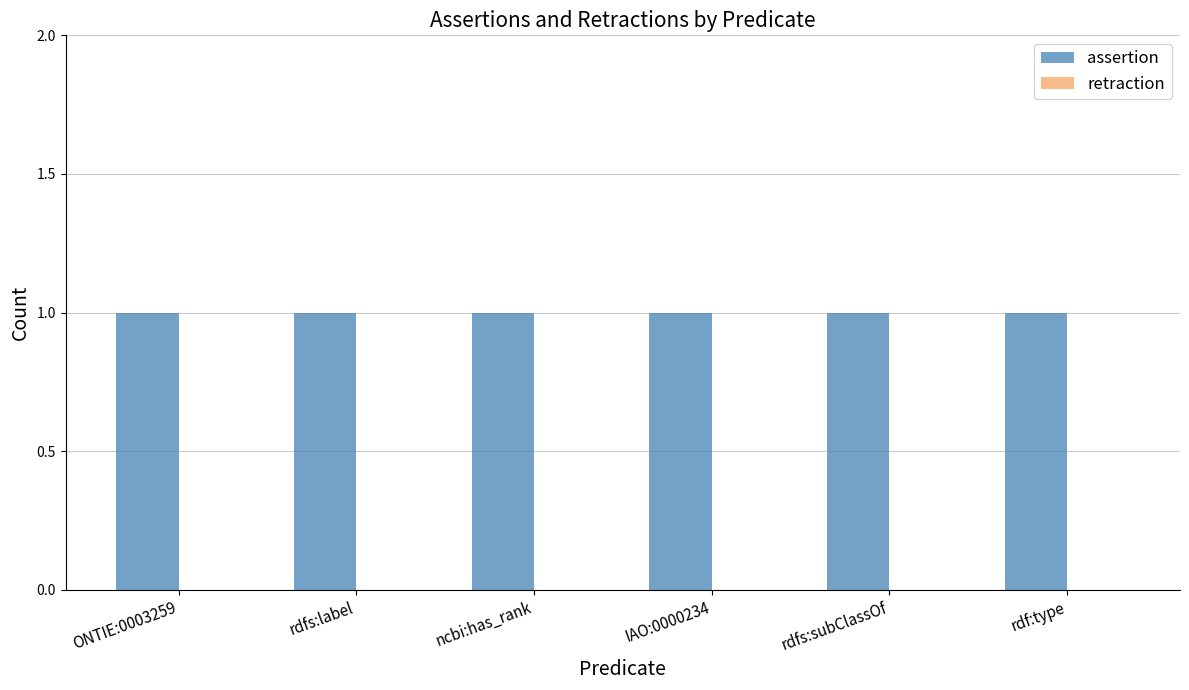

How many categories are shown in the chart?

6